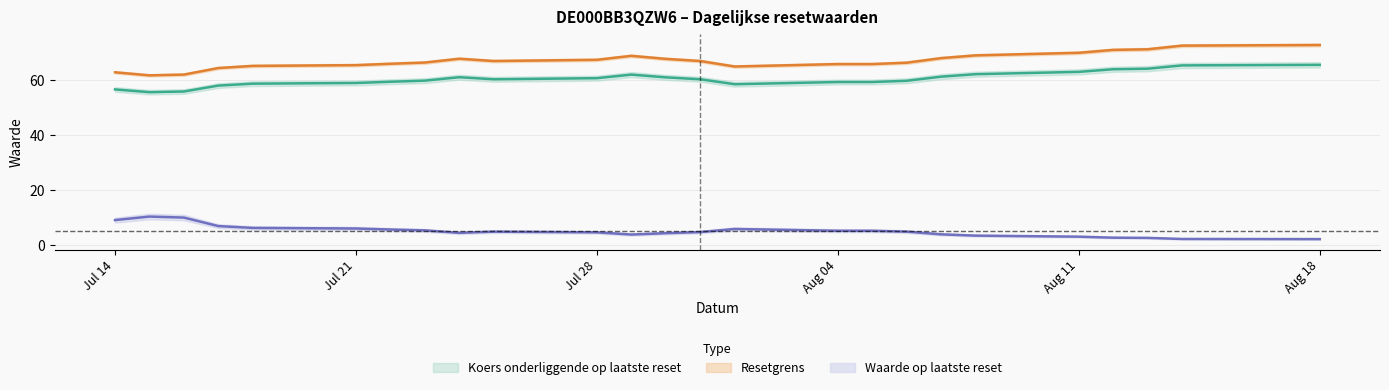

How many series are shown in this chart?

3